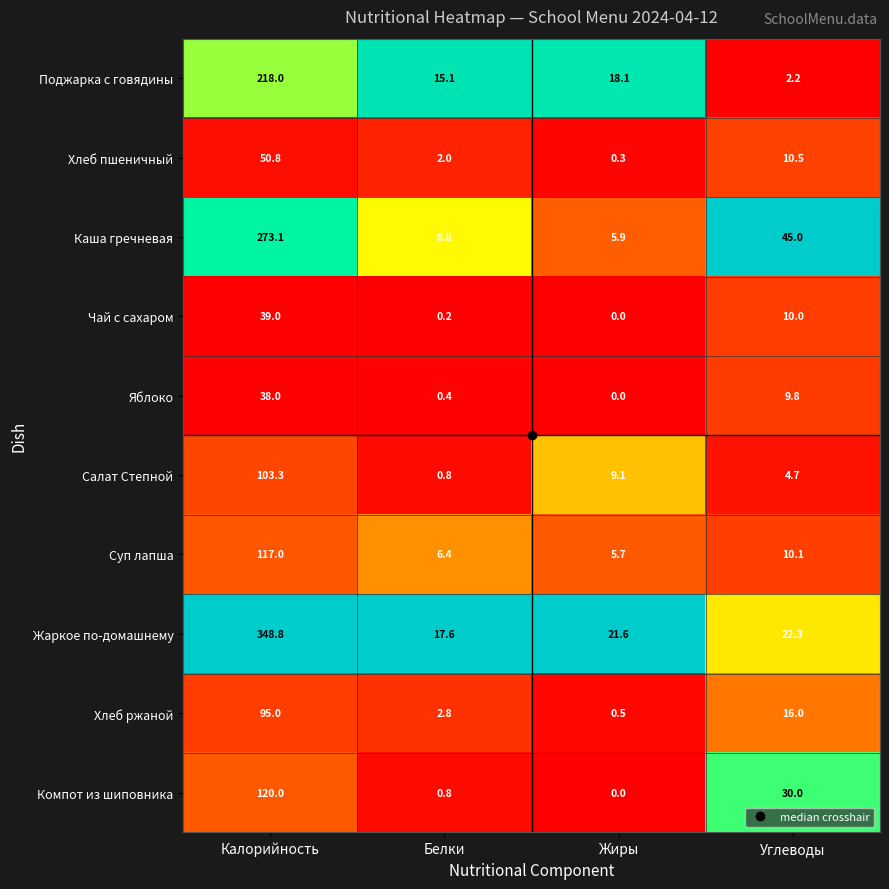

True or false: Поджарка с говядины has a value of 2.2 at Углеводы.

True